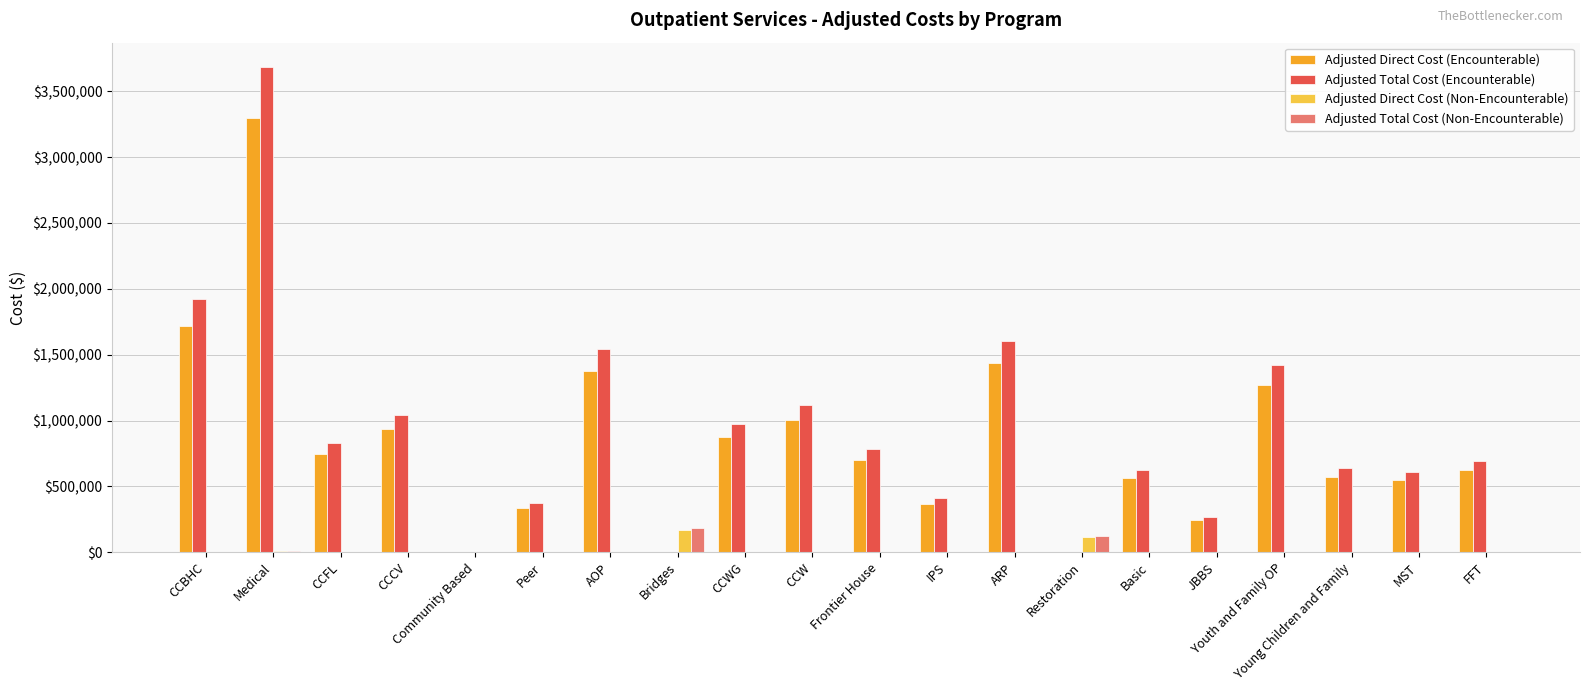

Is it true that Adjusted Total Cost (Encounterable) equals 549703.7 at Youth and Family OP?

False